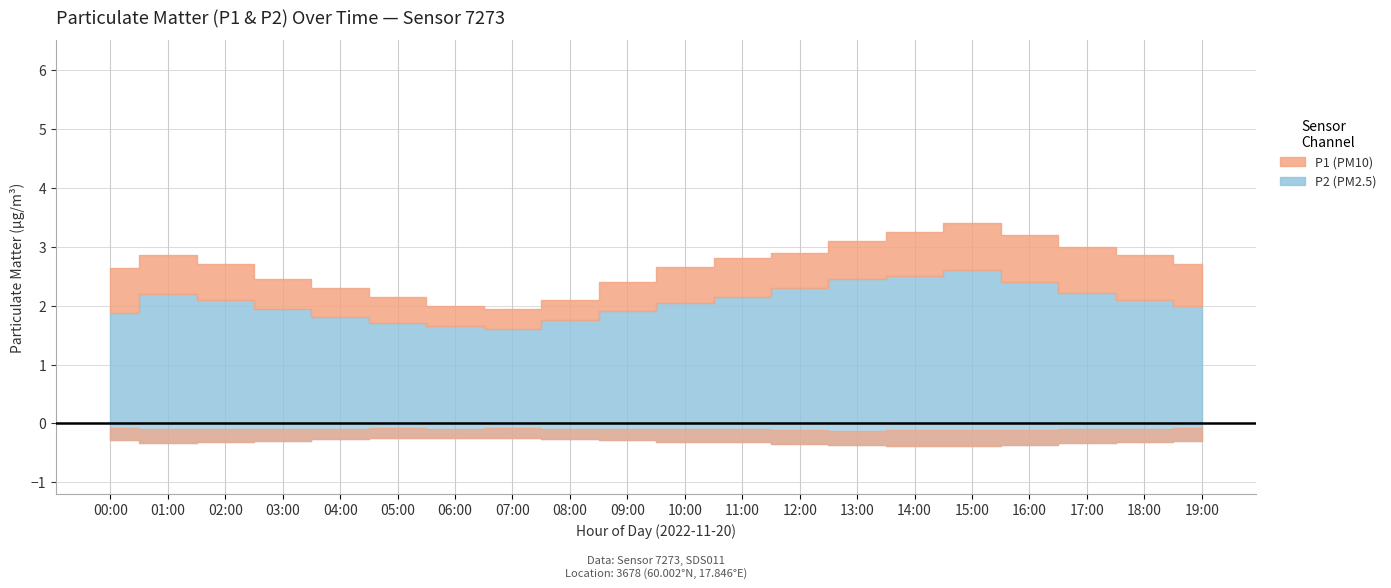

How many interior local valleys does the P1 series have?

1